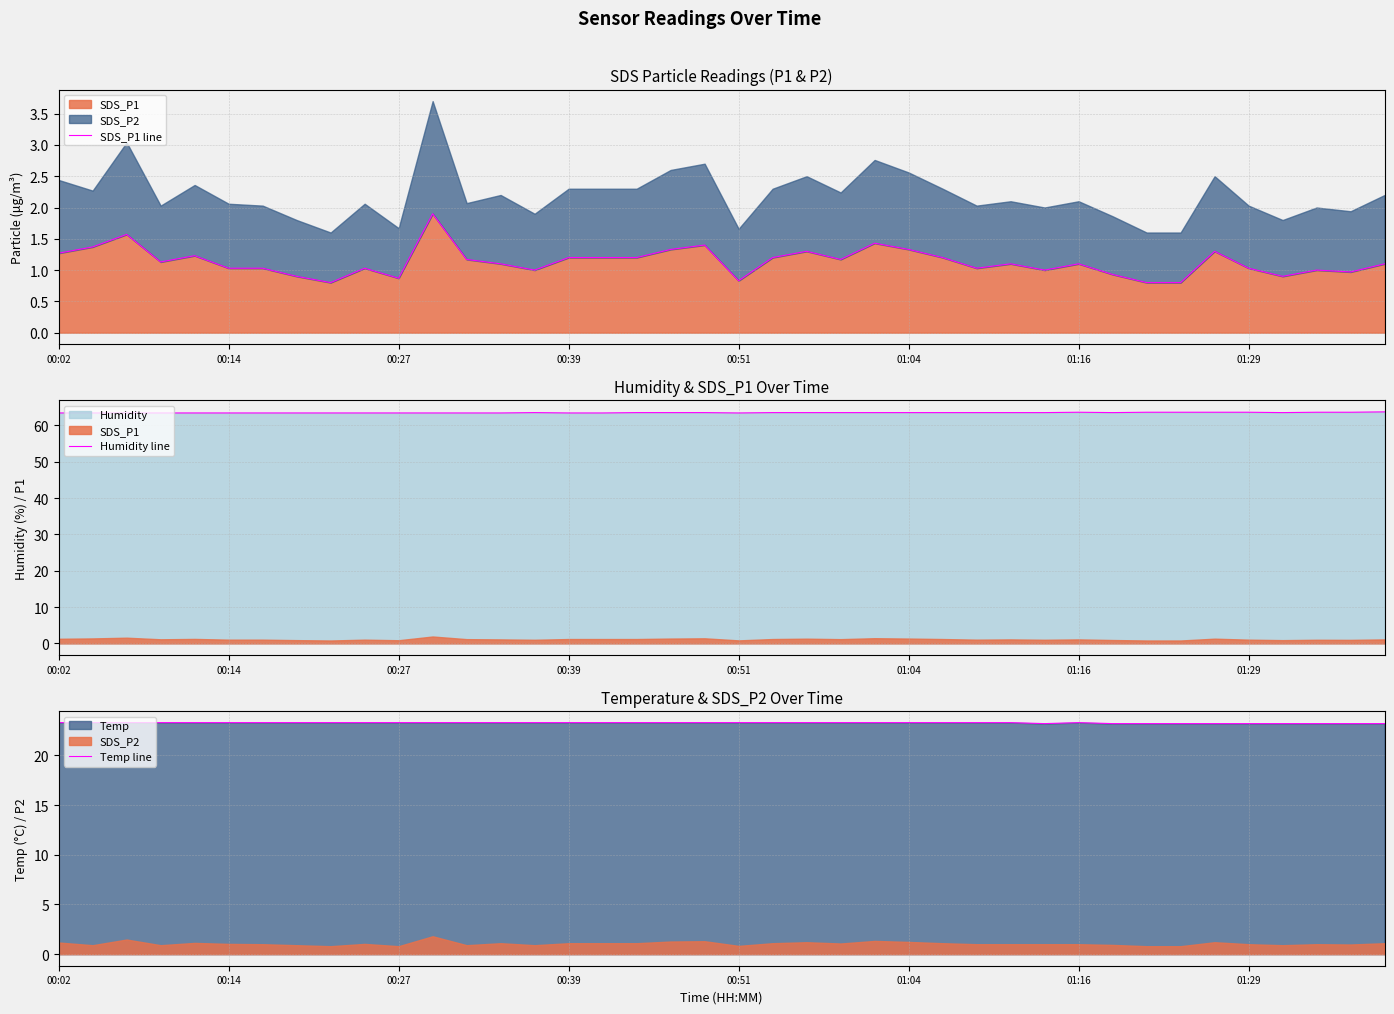

True or false: SDS_P1 line and Temp line intersect in this chart.

False